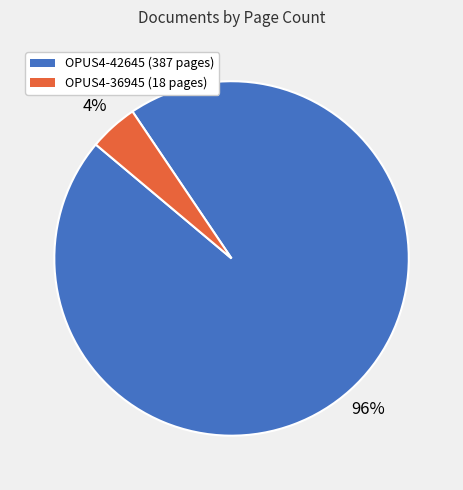

What is the largest slice in the pie chart?

OPUS4-42645